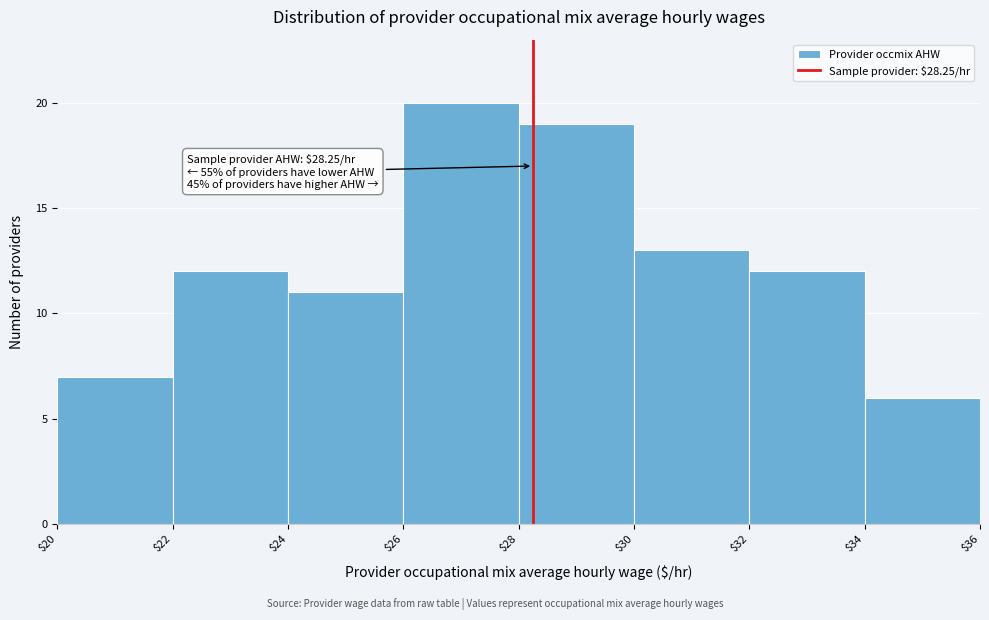

Over which range of the x-axis is the bar tallest?

$26 to $28